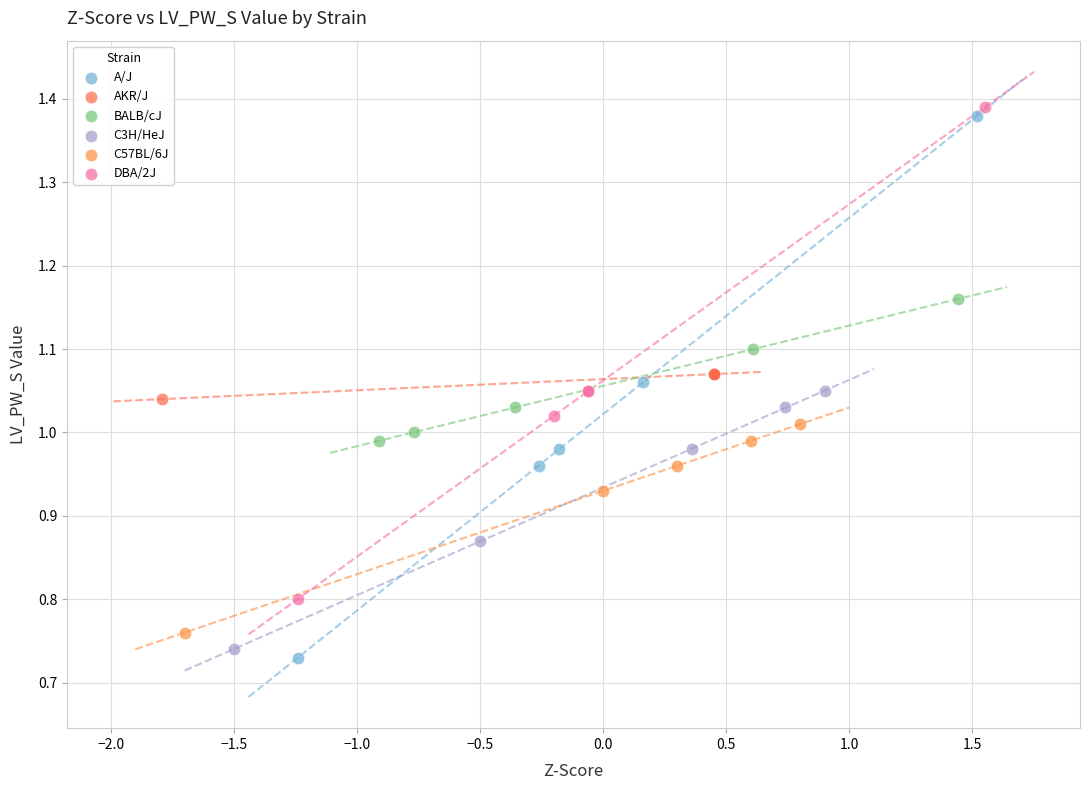

Which series has the widest spread of Y values?

A/J